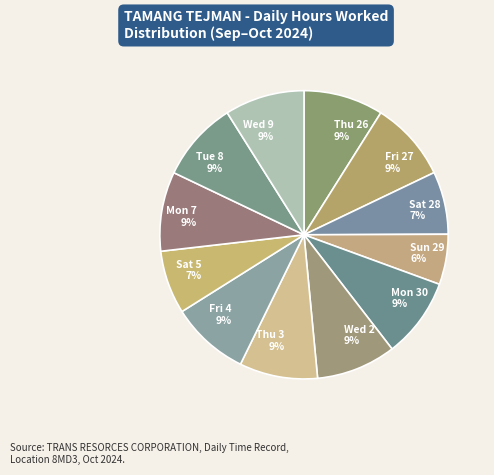

What is the smallest slice in the pie chart?

Sun 29